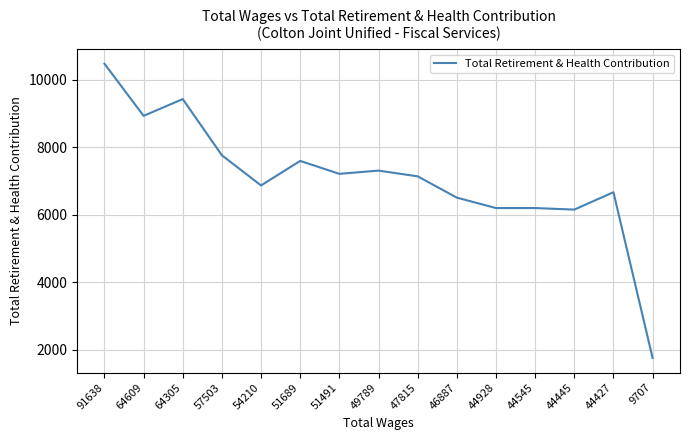

What is the sum of all values?

106211